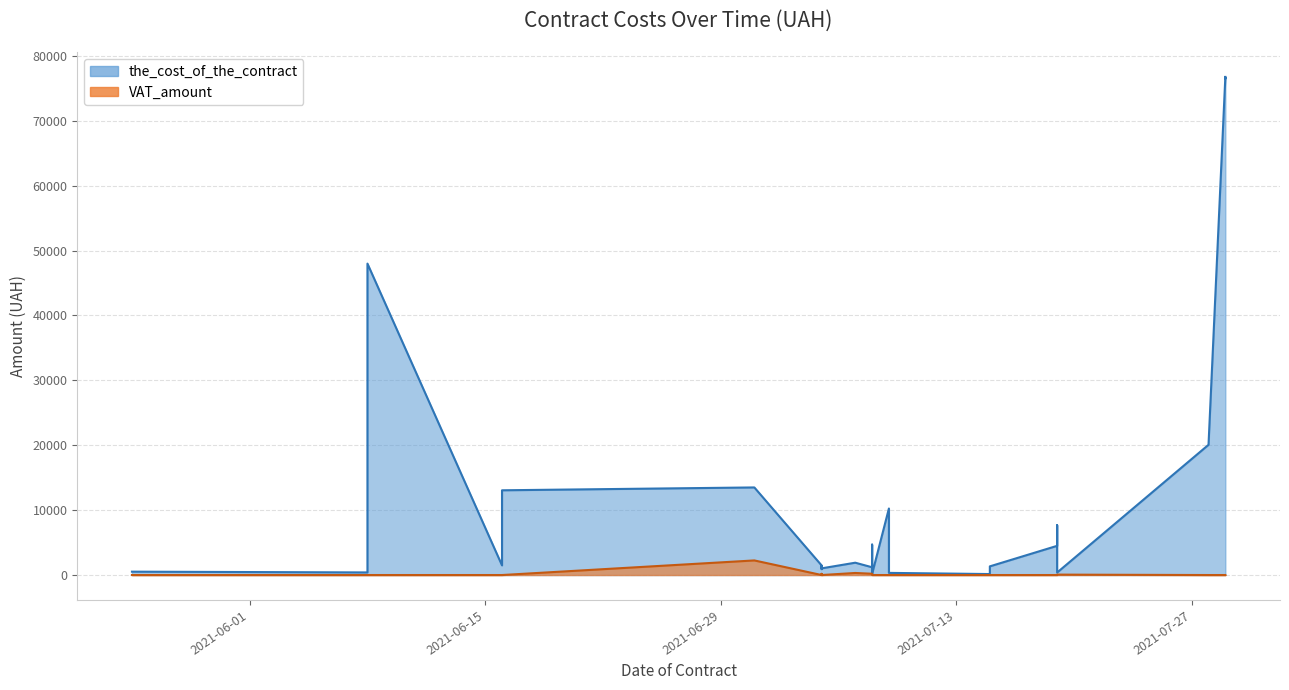

Is it true that VAT_amount equals 0.0 at 239?

True